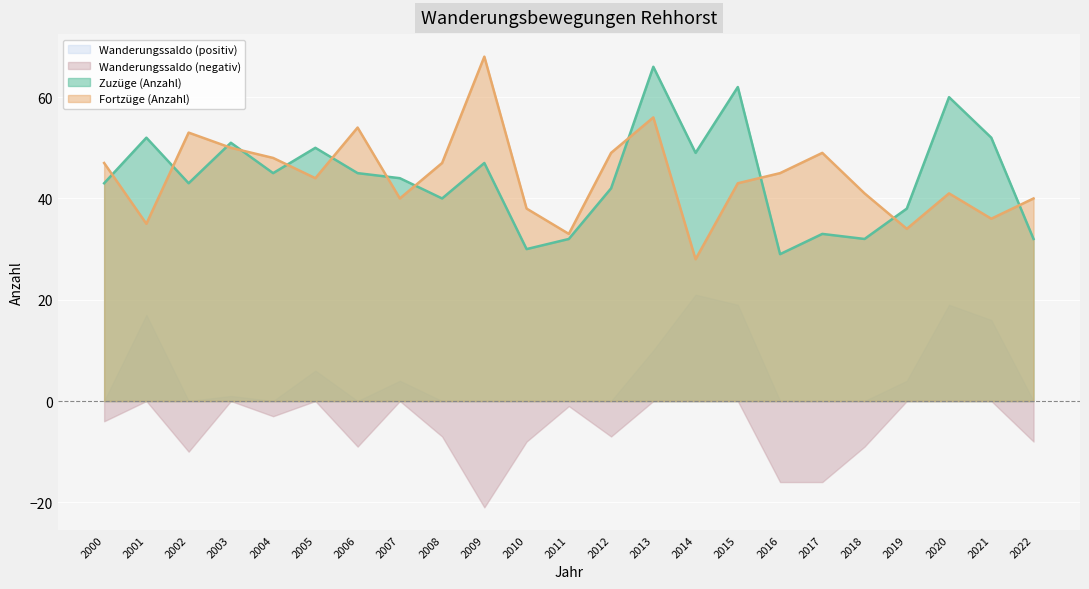

Does the chart display data point markers on the line(s)?

No